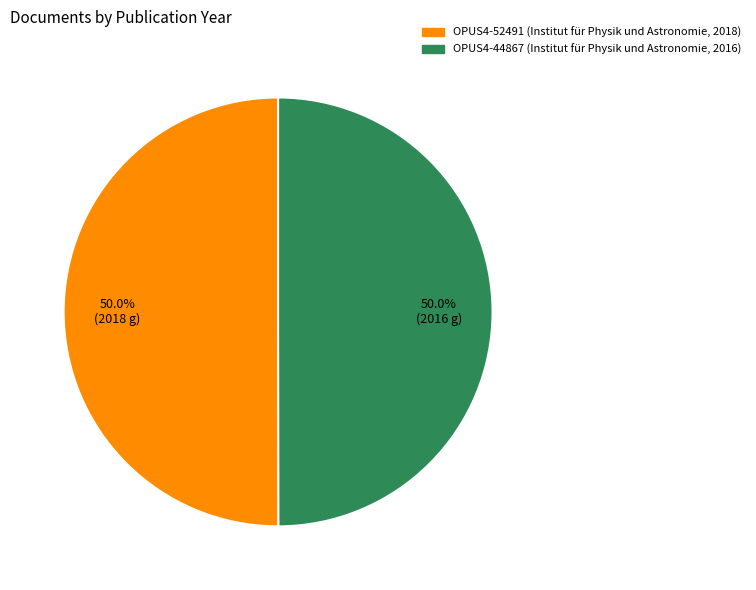

Is the sum of OPUS4-44867 (Institut für Physik und Astronomie, 2016) and OPUS4-52491 (Institut für Physik und Astronomie, 2018) greater than half?

Yes